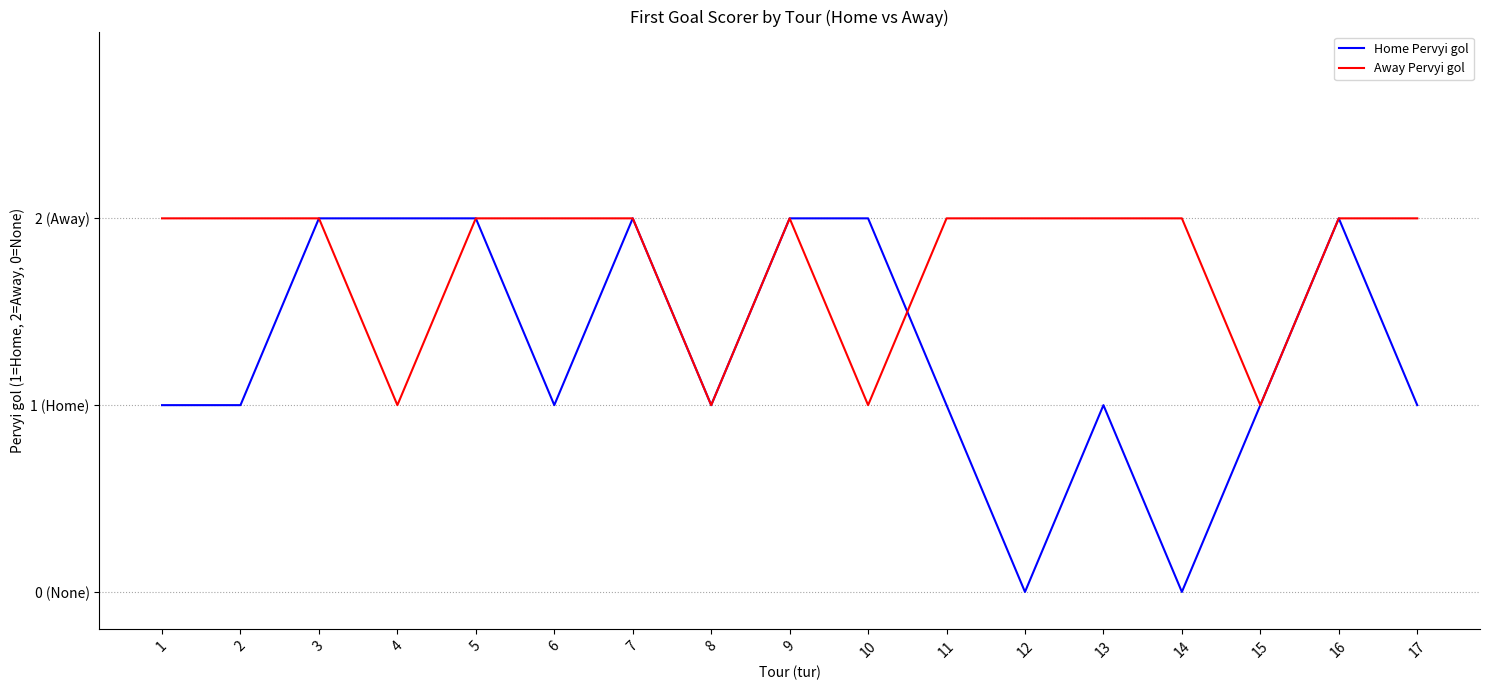

At how many categories does at least one series exceed 0?

17